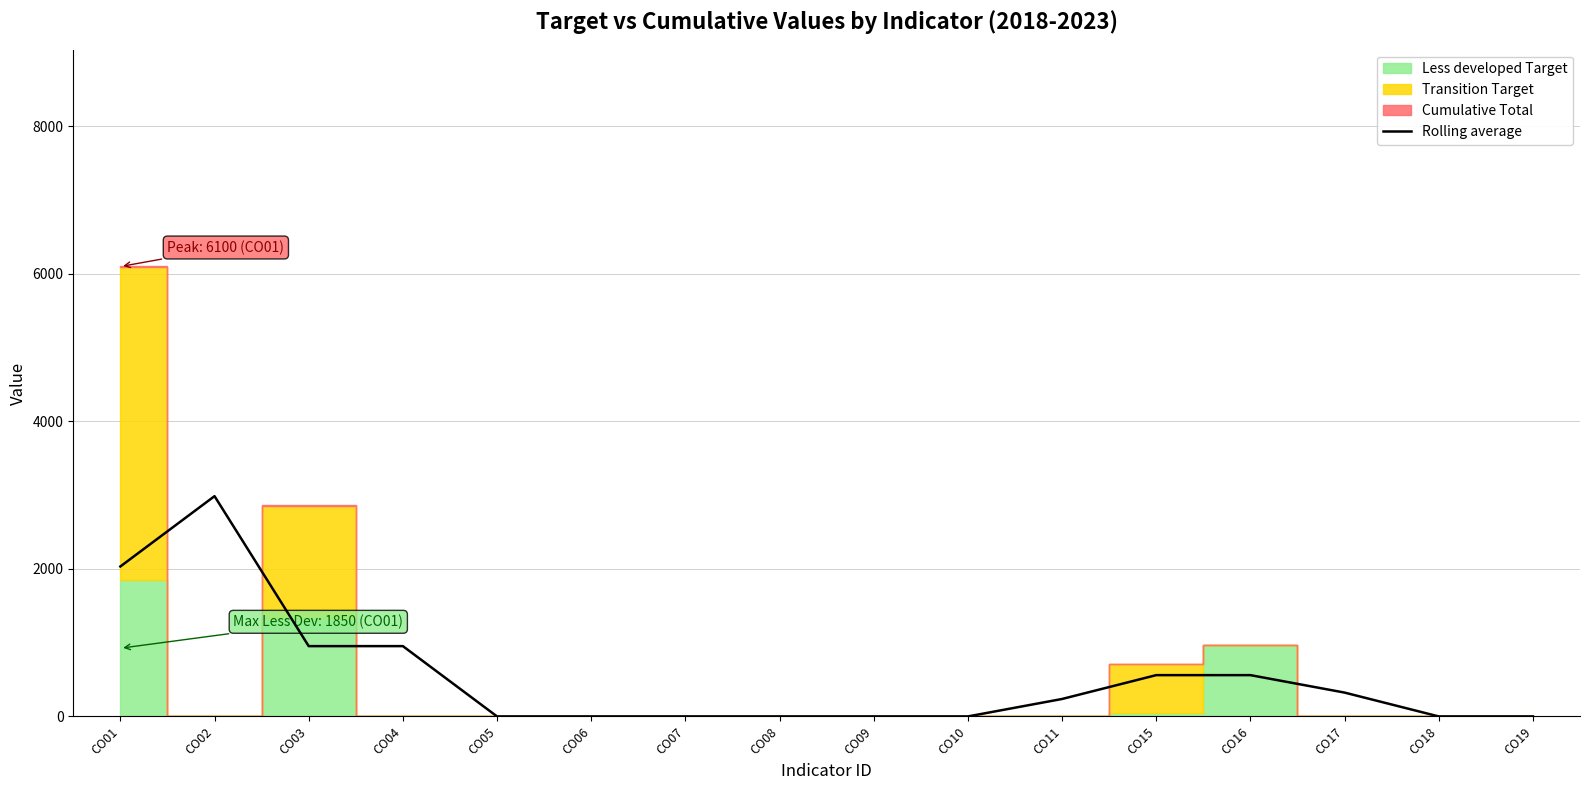

Reading left to right, transcribe all the data shown in this chart.

CO01=2033.3	CO02=2986.7	CO03=953.3	CO04=953.3	CO05=0.0	CO06=0.0	CO07=0.0	CO08=0.0	CO09=0.0	CO10=0.0	CO11=236.7	CO15=560.0	CO16=560.0	CO17=323.3	CO18=0.0	CO19=0.0